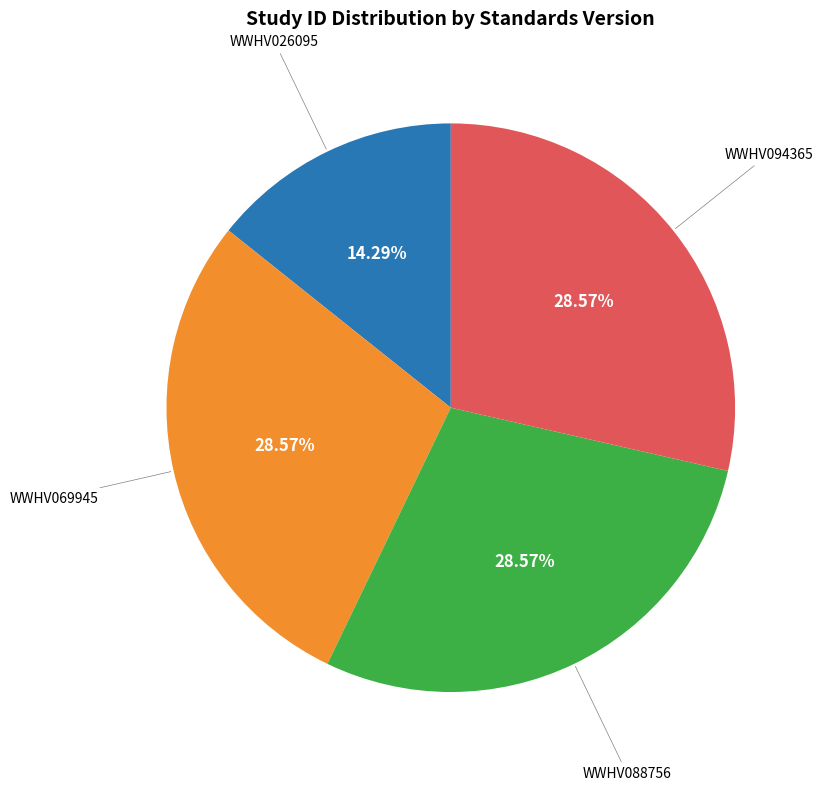

Does any single category account for the majority?

No